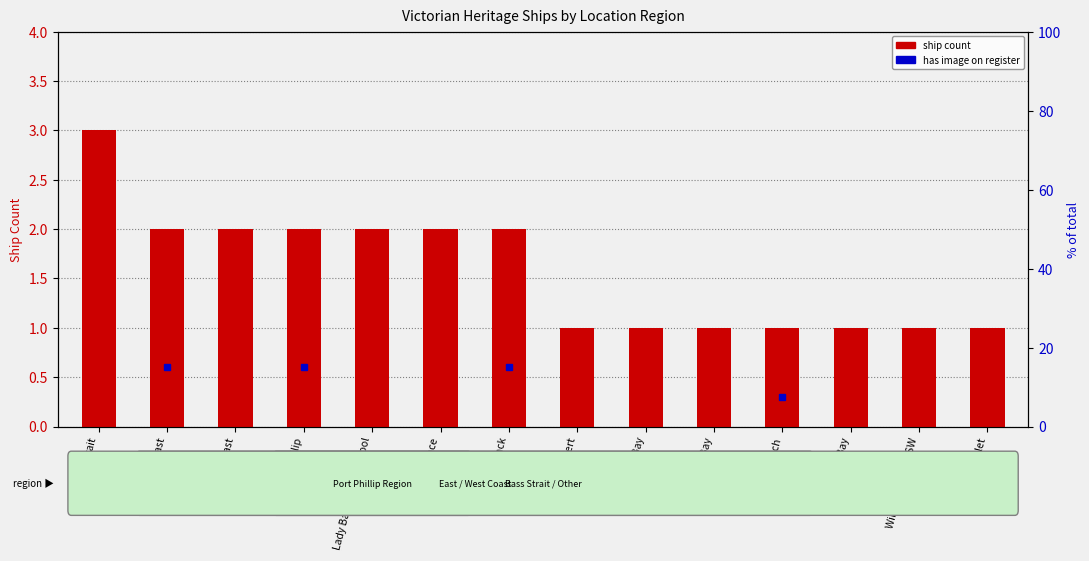

Reading left to right, transcribe all the data shown in this chart.

3	2	2	2	2	2	2	1	1	1	1	1	1	1